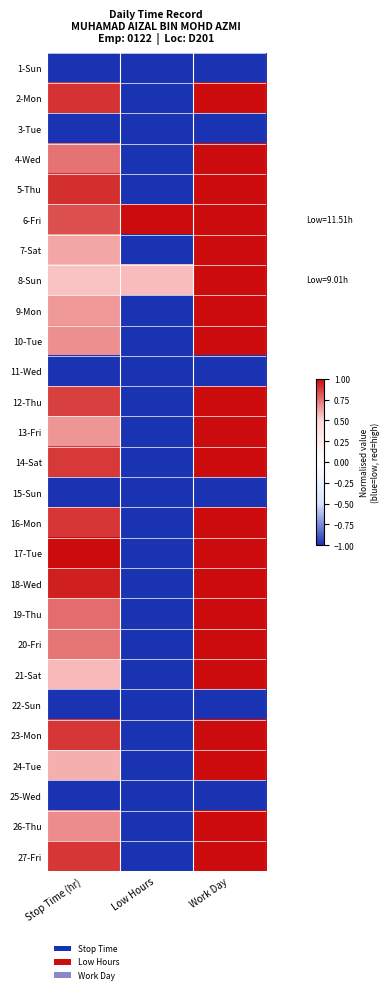

At which category is the sum across all series the highest?

Work Day